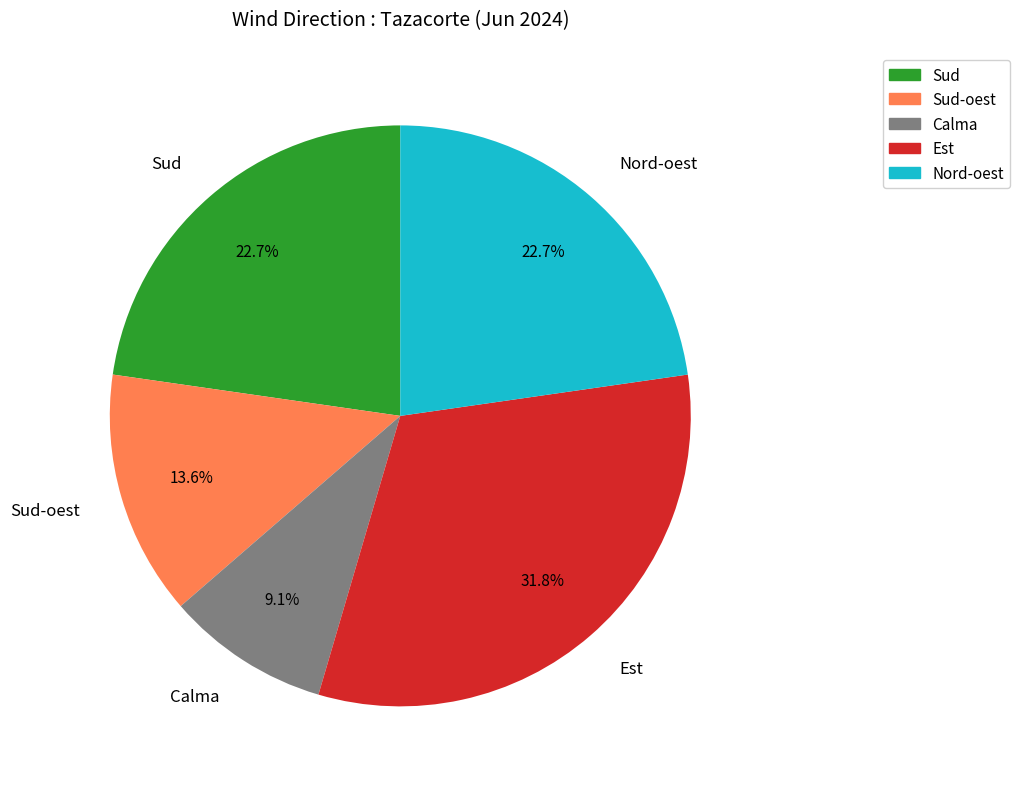

What is the ratio of the value at Nord-oest to the value at Calma?

2.5